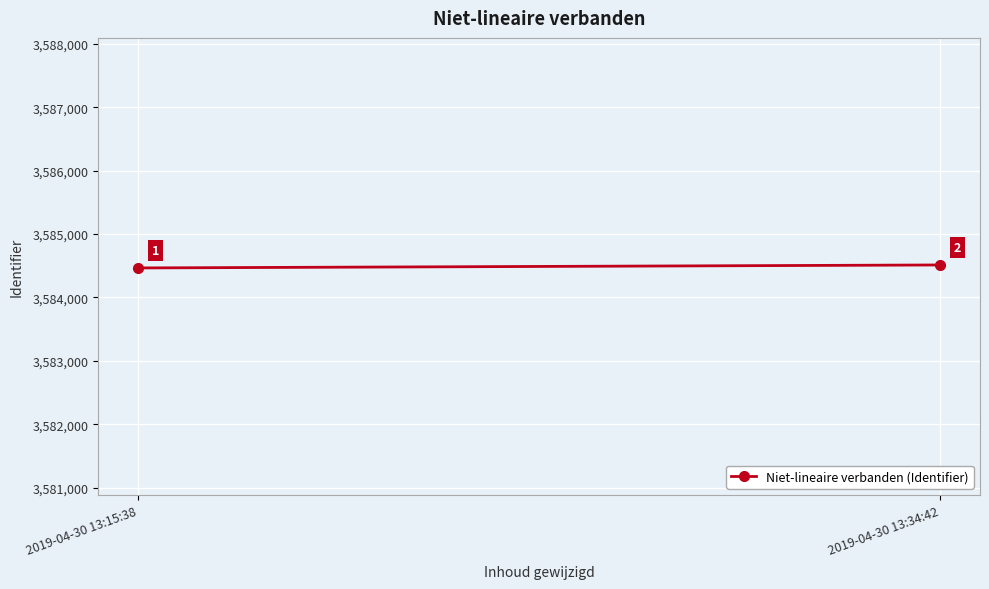

What is the label of the 2nd point from the right?

2019-04-30 13:15:38